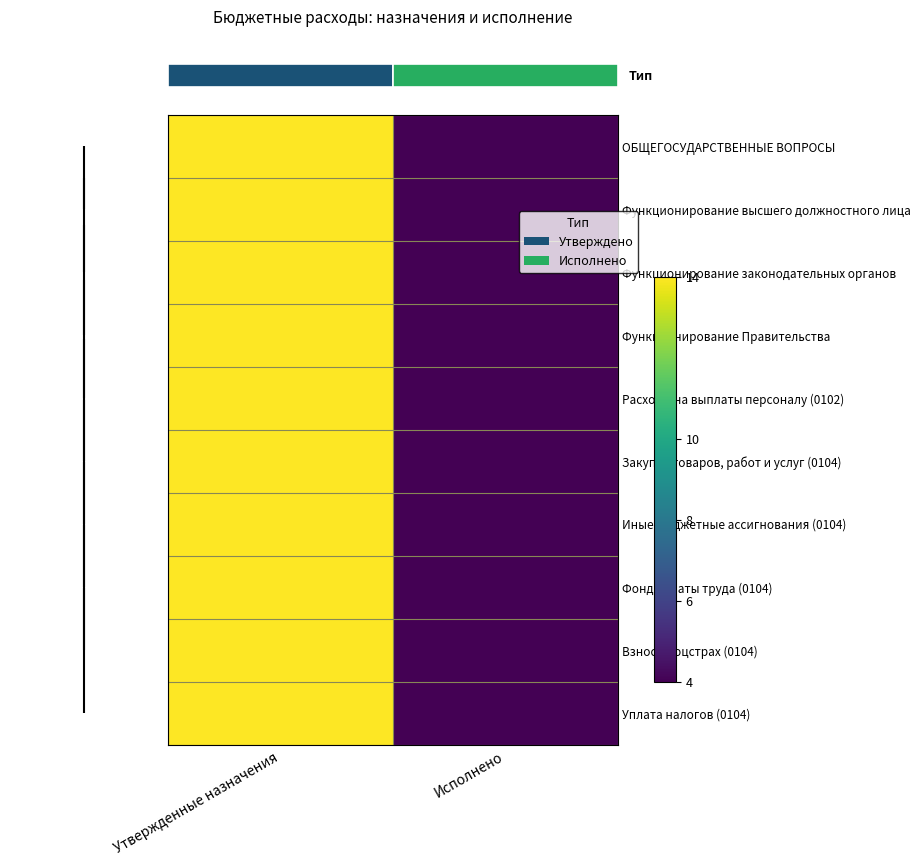

At how many categories does at least one series exceed 5?

1